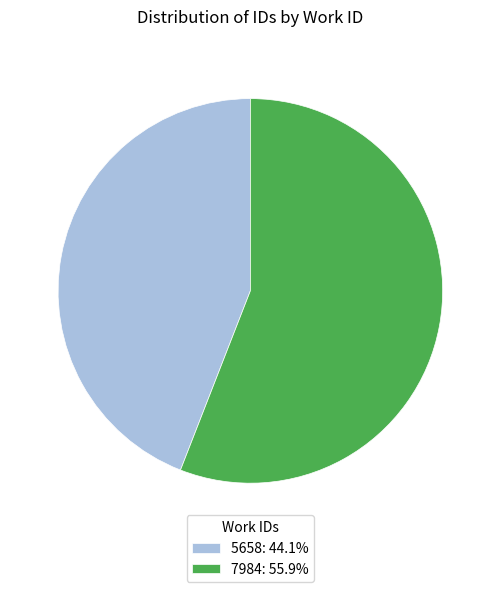

Approximately how many times larger is the value at 5658: 44.1% compared to 7984: 55.9%?

0.8